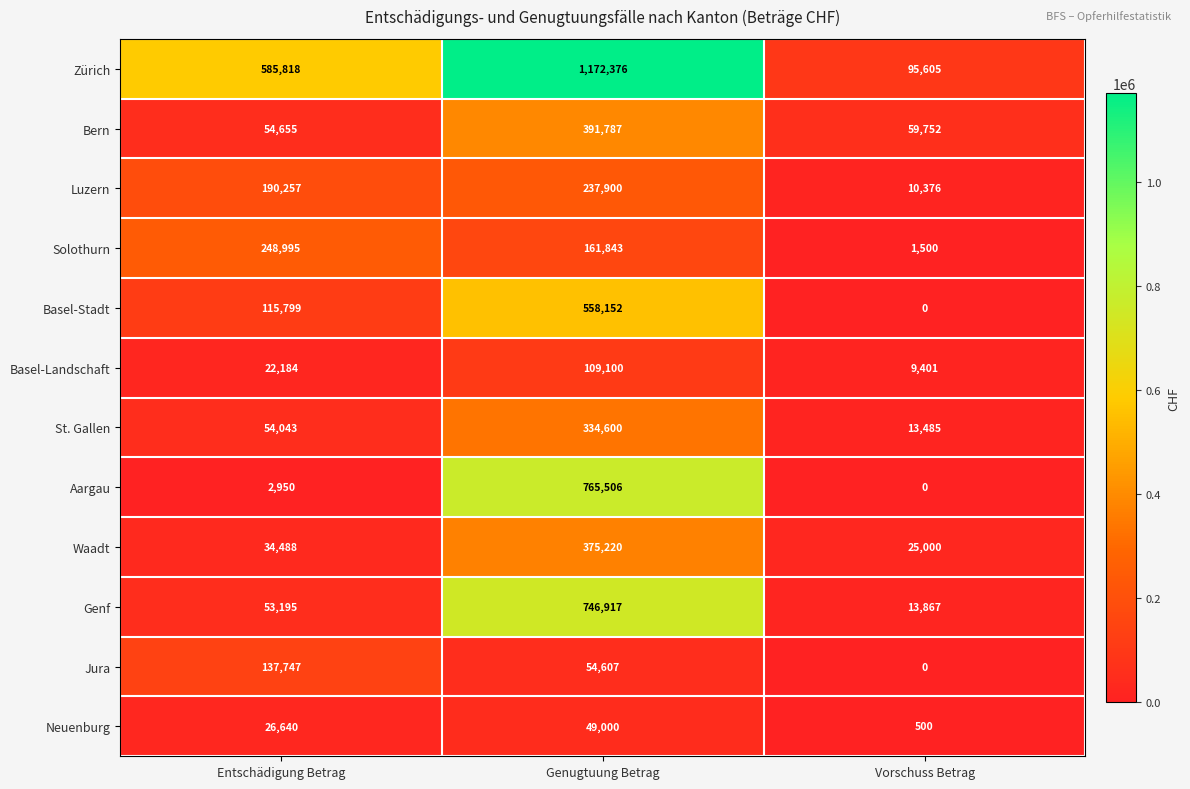

What is the total value across all series at Genugtuung Betrag?

4957008